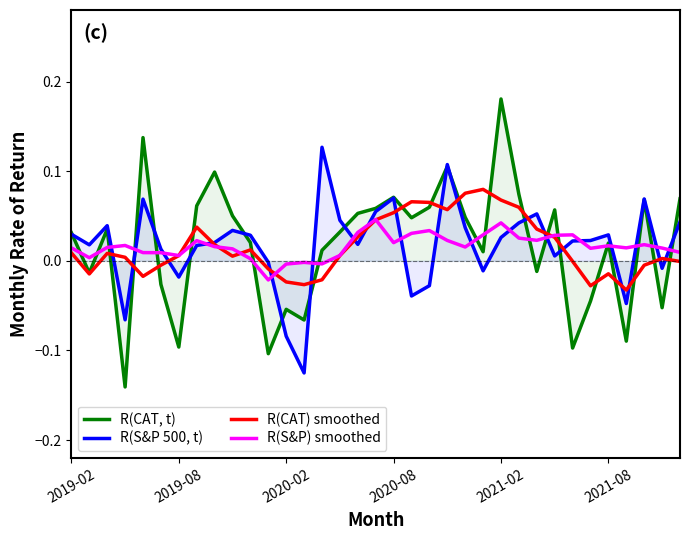

How many interior local peaks does the R(S&P 500, t) series have?

9